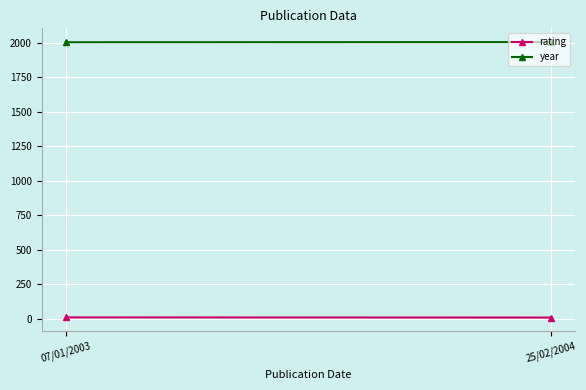

Rank the categories by year value from highest to lowest.

25/02/2004, 07/01/2003